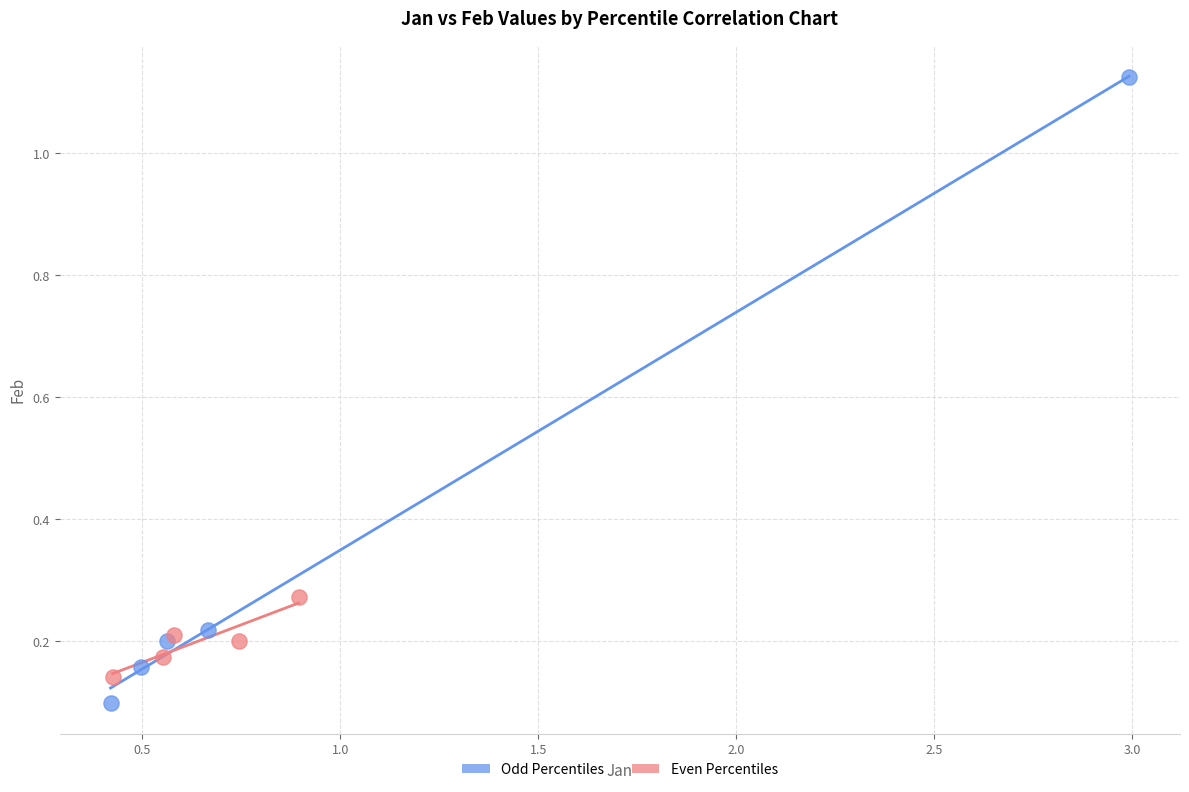

Which series contains the lowest Y value?

Odd Percentiles